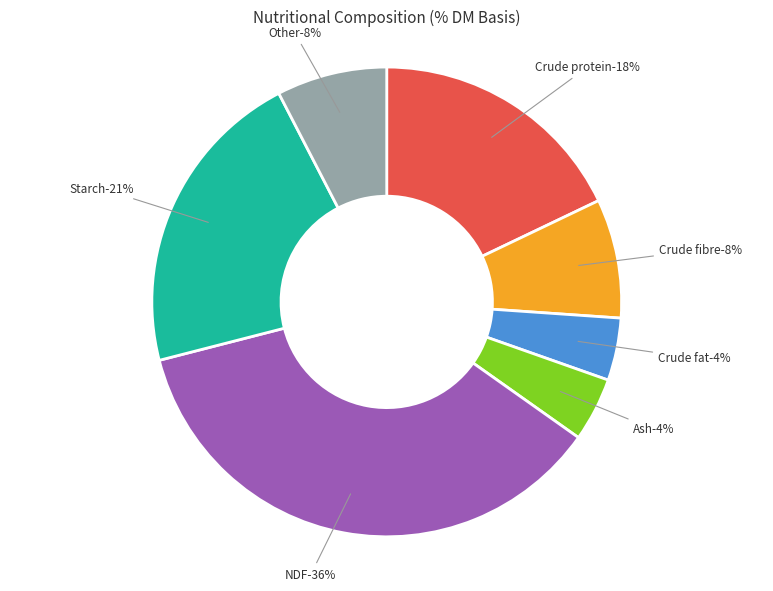

What percentage do Crude protein and Other together represent?

25.5%